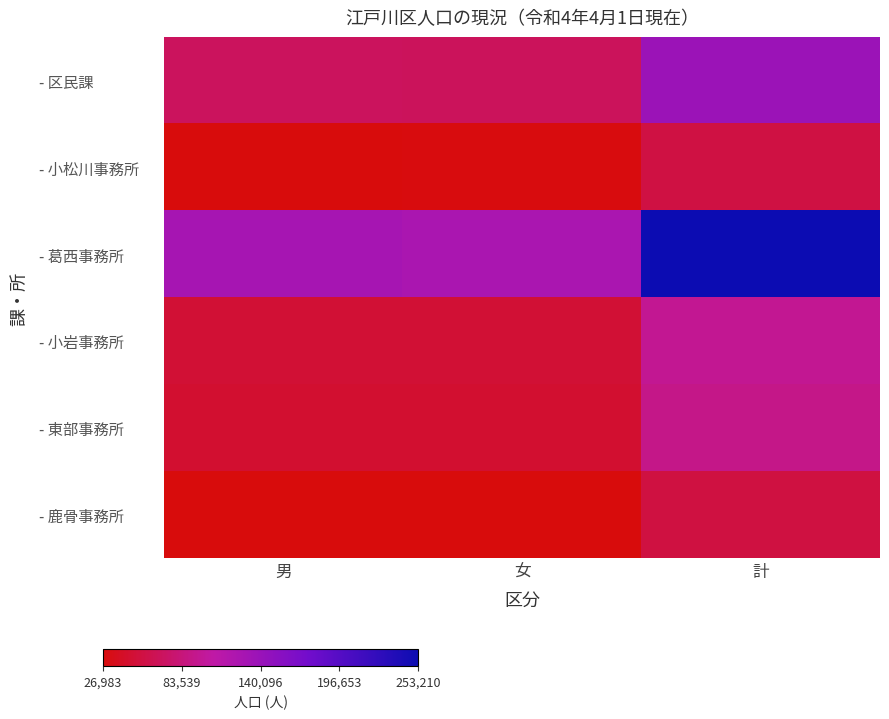

Count the number of data series in this chart.

6